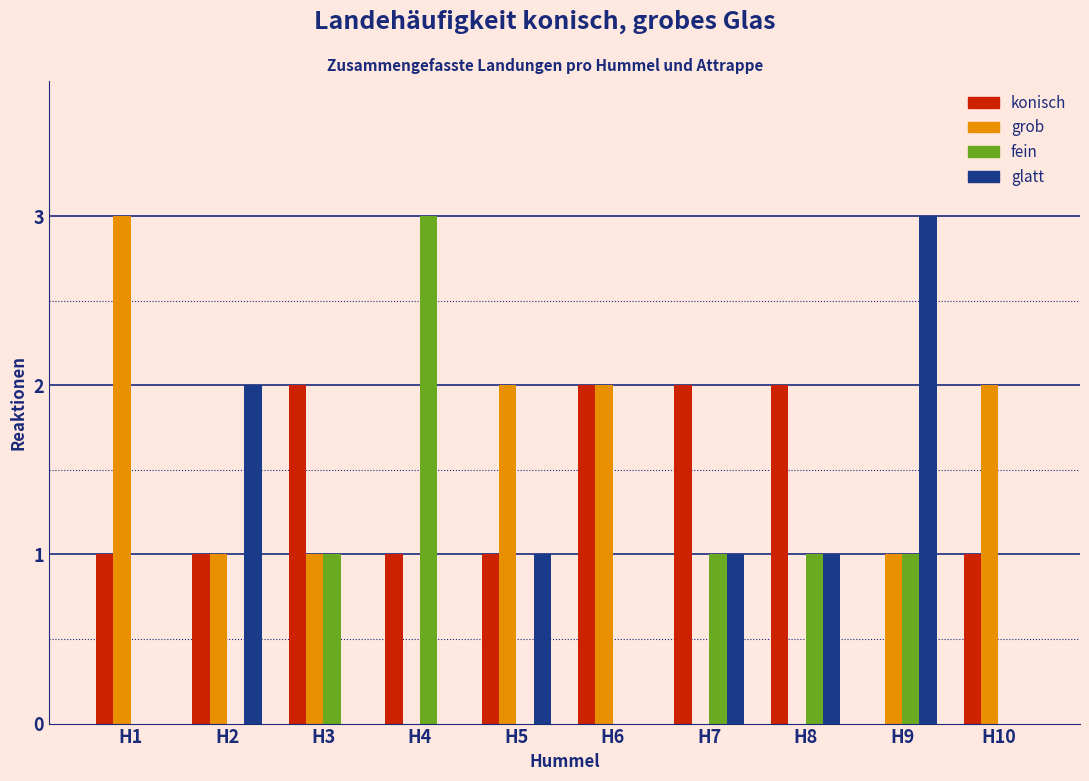

The konisch series shows 4 at H8. True or false?

False